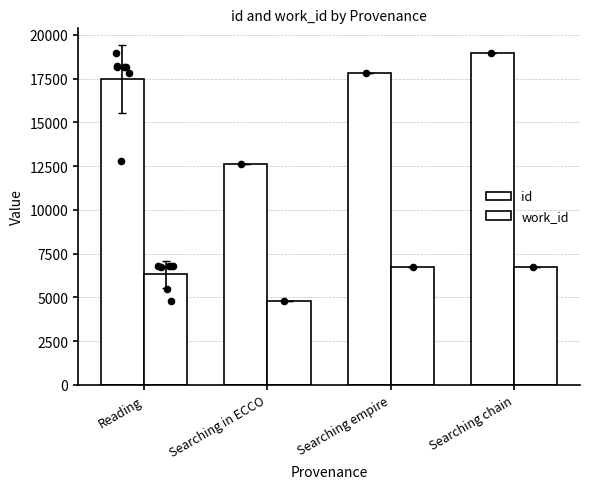

What are all the series names shown in the legend?

id, work_id